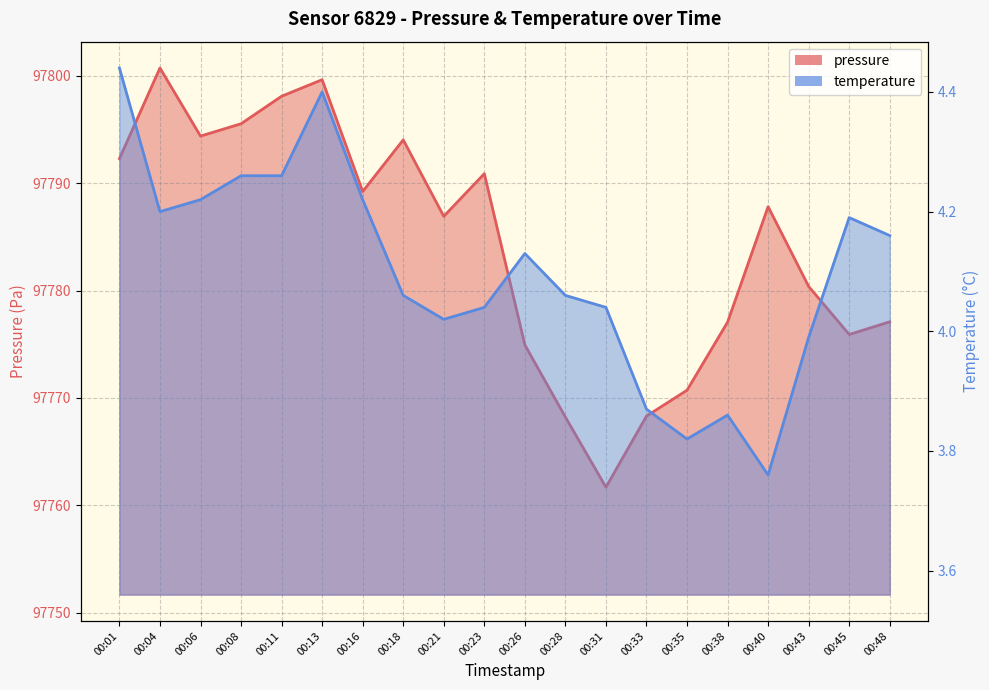

Where does the pressure series first go above 97787?

00:01